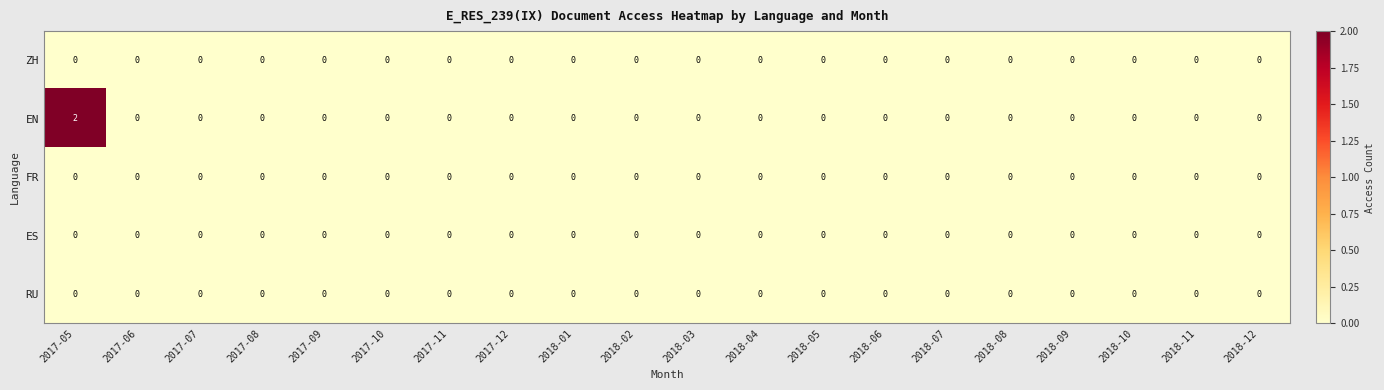

Which series has the largest range (max minus min)?

EN